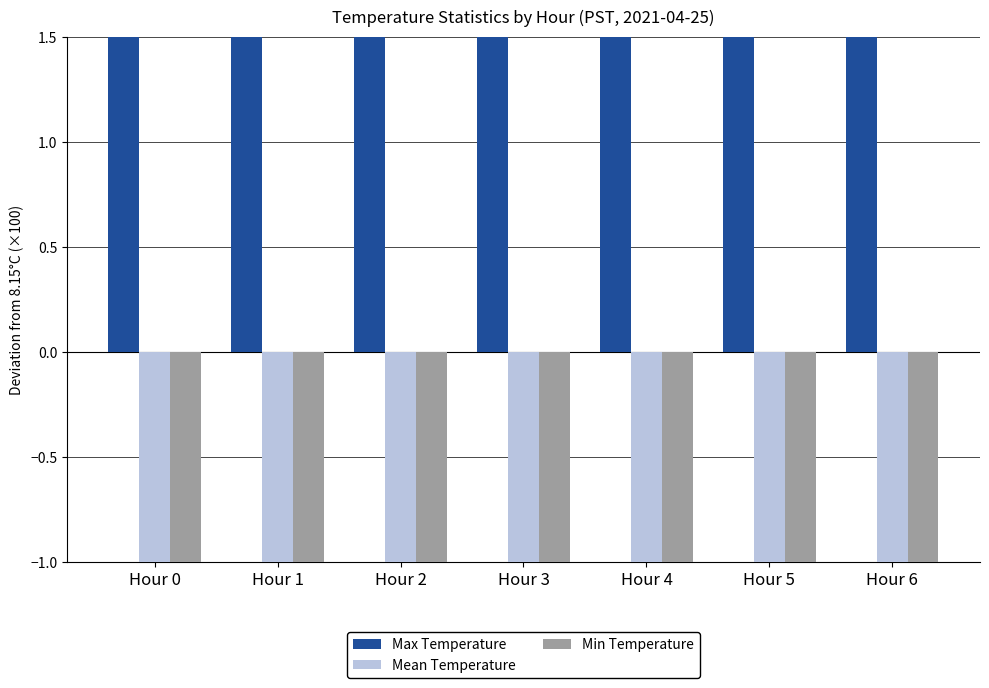

Is it true that Mean Temperature equals -3.2 at Hour 5?

False